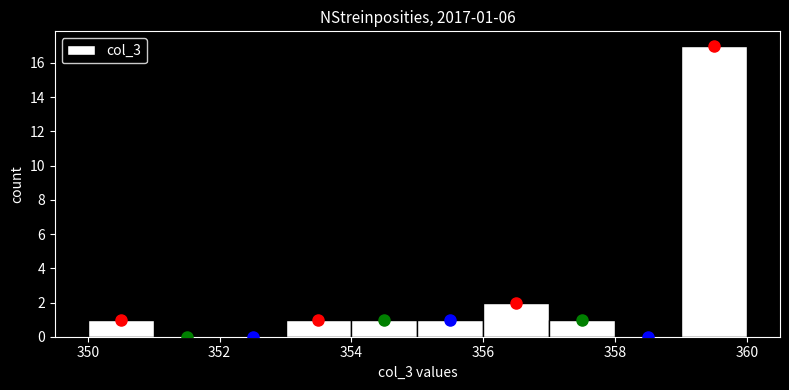

Over which range of the x-axis is the bar tallest?

359 to 360